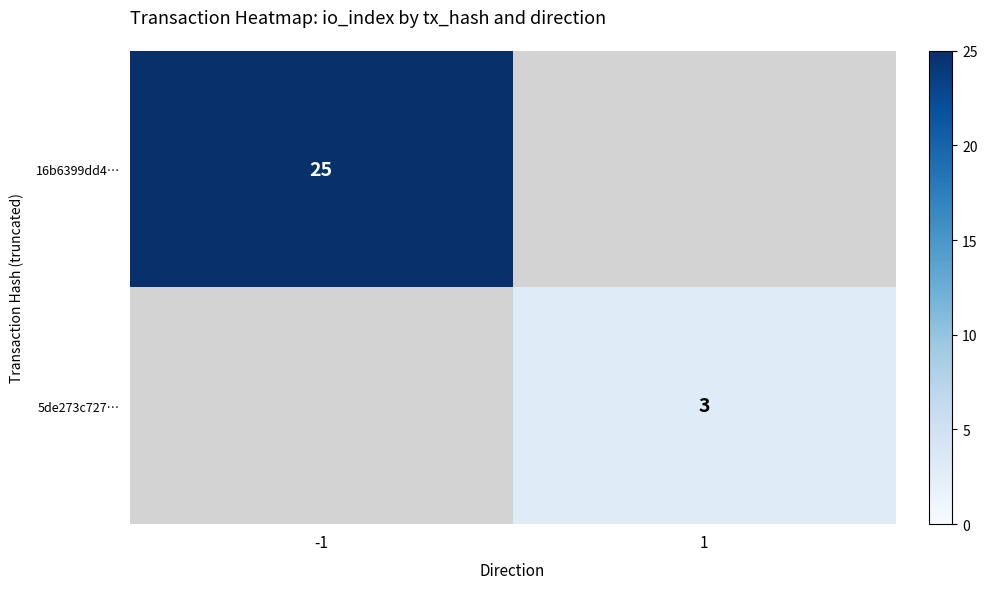

Which label corresponds to the smallest value in the chart?

1